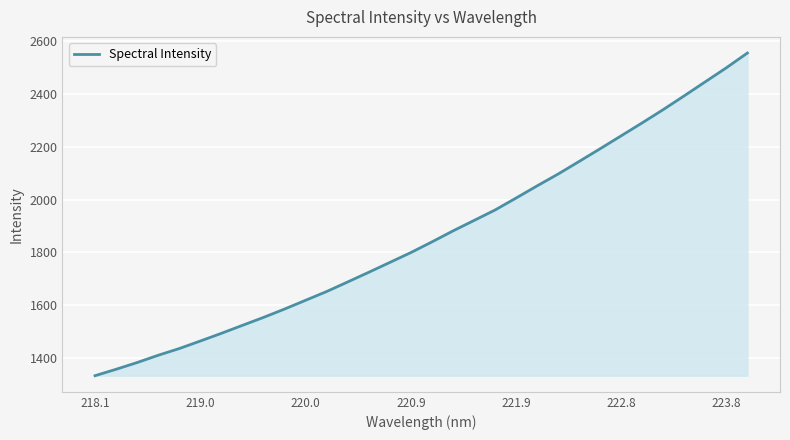

What is the minimum value shown in the chart?

1332.8